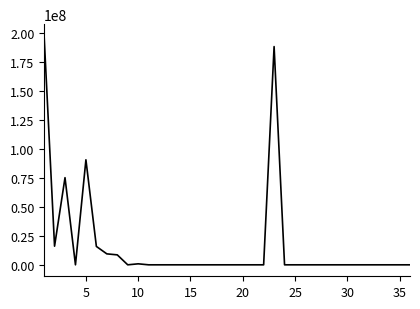

What is the greatest value displayed?

197995148.8